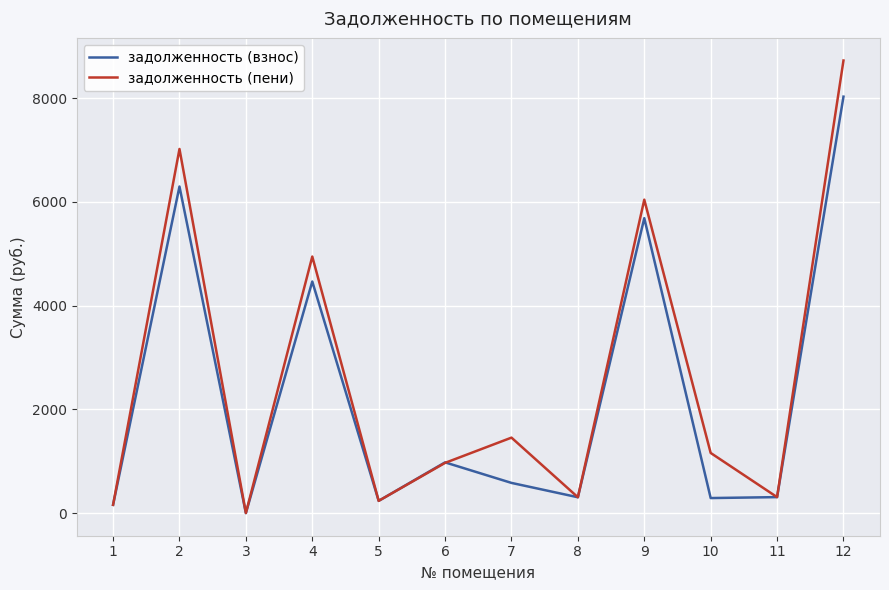

What is the spread (max minus min) of values at 3?

1.4